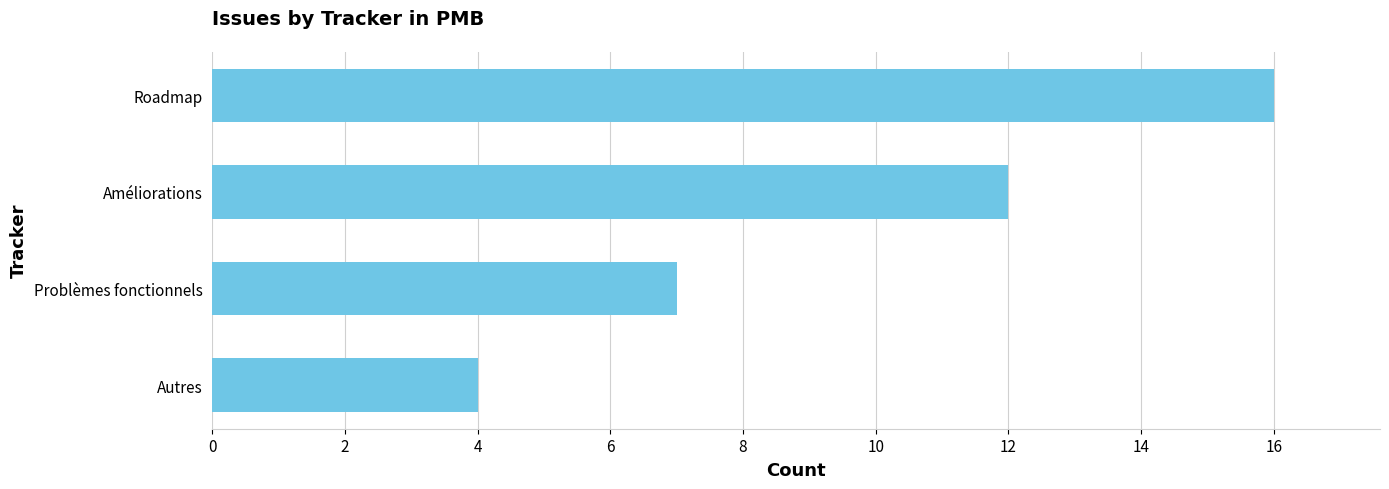

Rank the categories by value from lowest to highest.

Autres, Problèmes fonctionnels, Améliorations, Roadmap